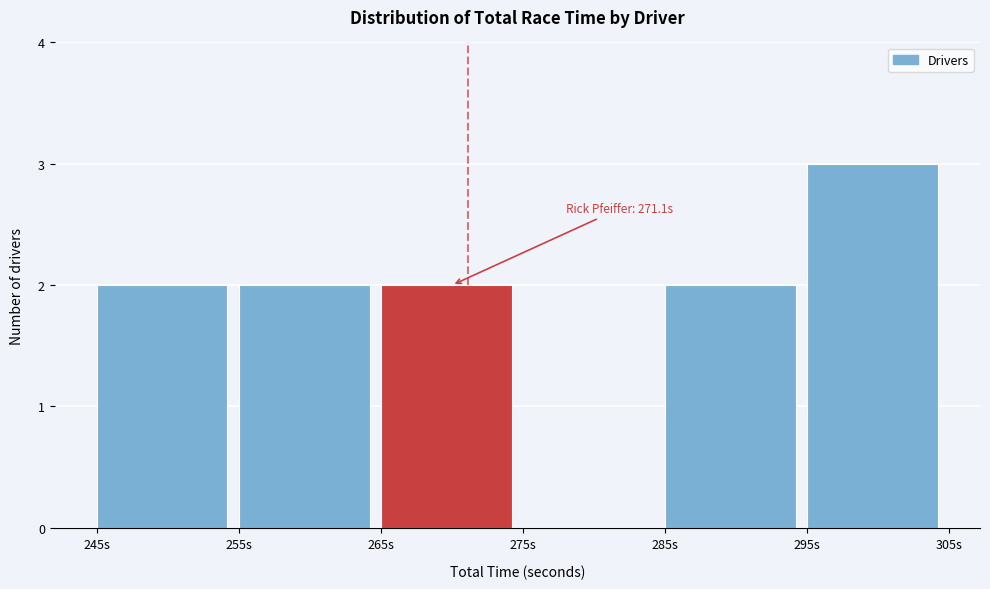

Which range on the x-axis has the tallest bar?

295 to 305